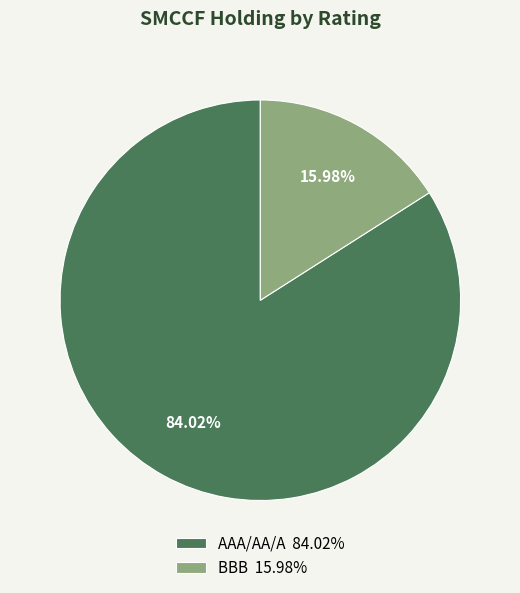

True or false: AAA/AA/A accounts for 84% of the total.

True